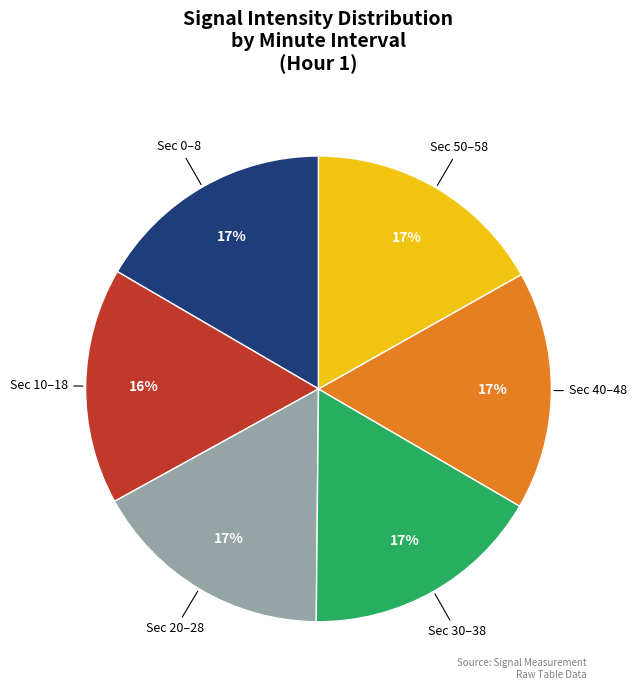

To the nearest percent, what is the average slice percentage?

17%